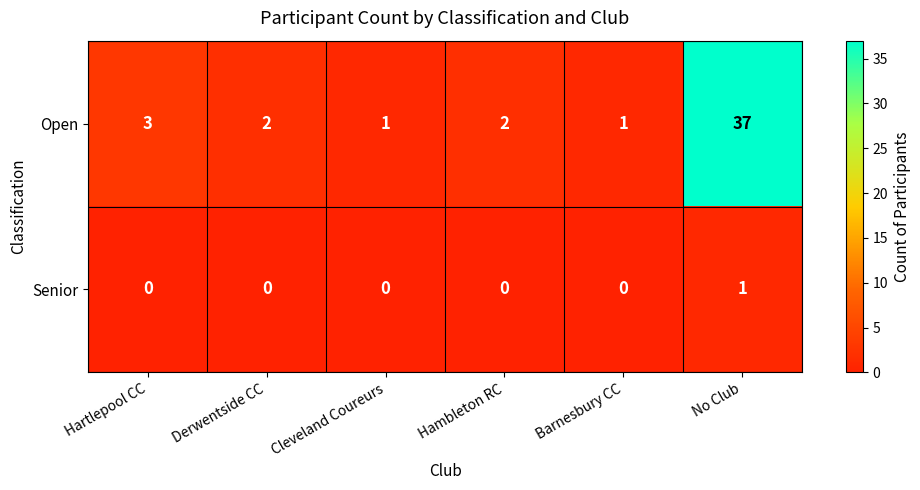

What is the average value of the Open series?

8